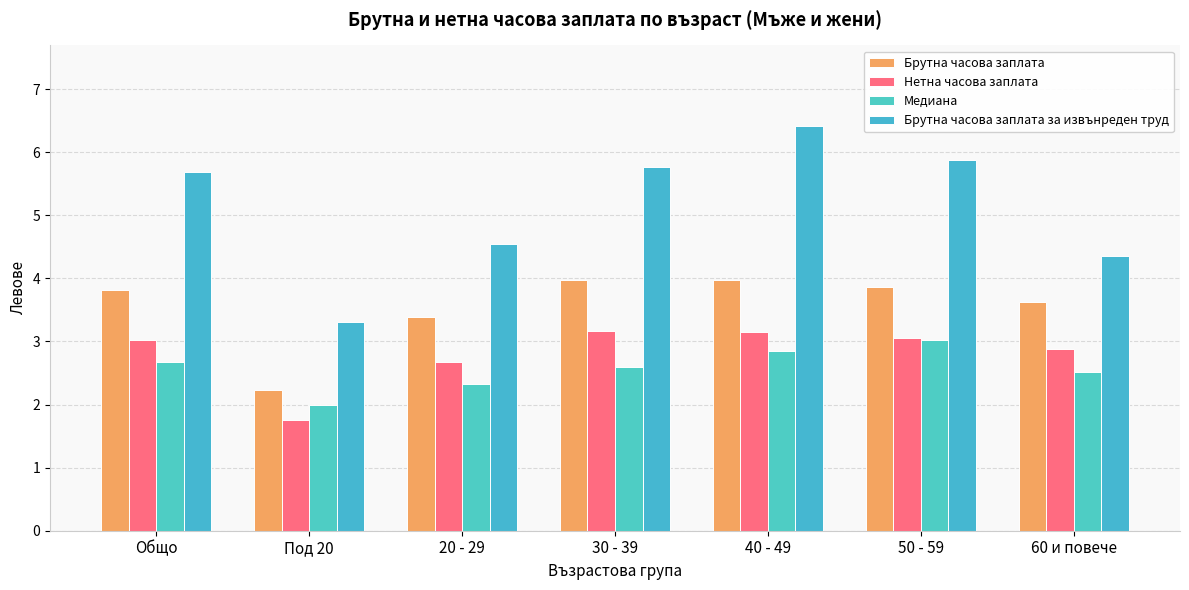

What is the difference between the second highest and second lowest values in the Нетна часова заплата series?

0.5